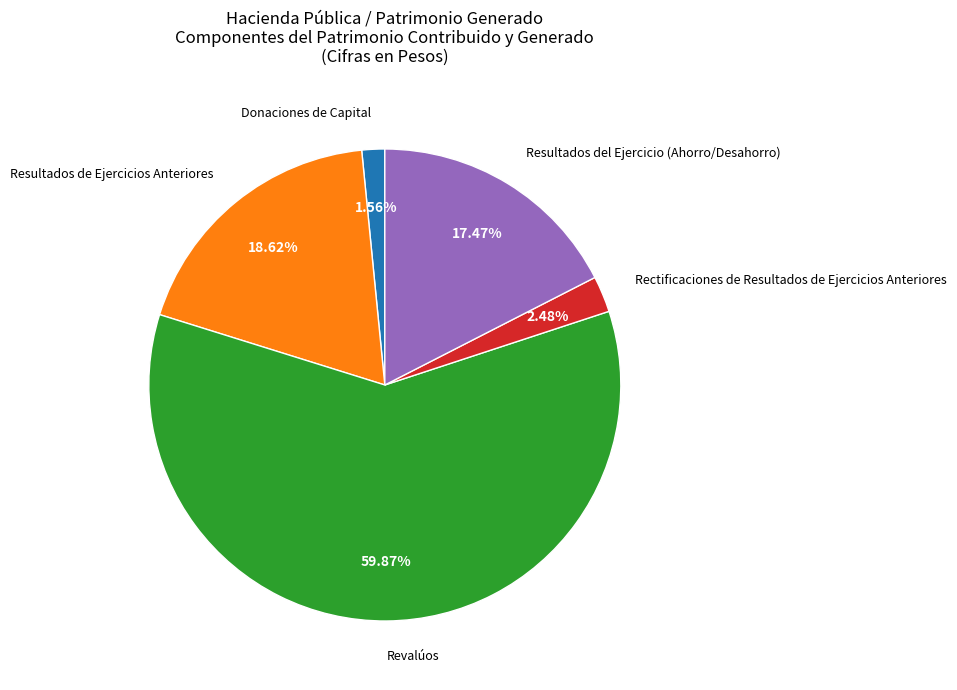

What portion of the pie excludes Rectificaciones de Resultados de Ejercicios Anteriores?

97.5%